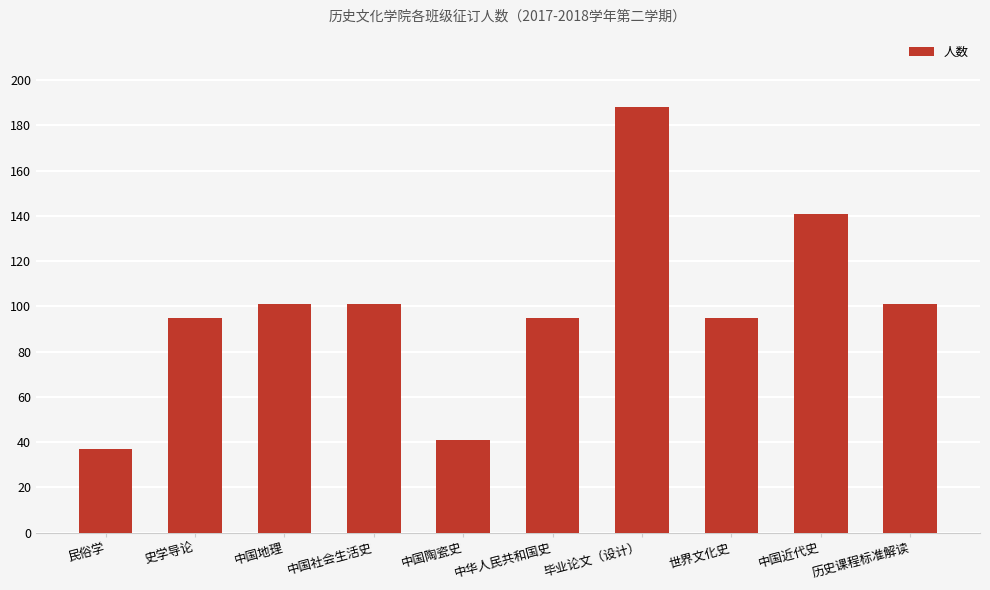

Are the bars horizontal?

No